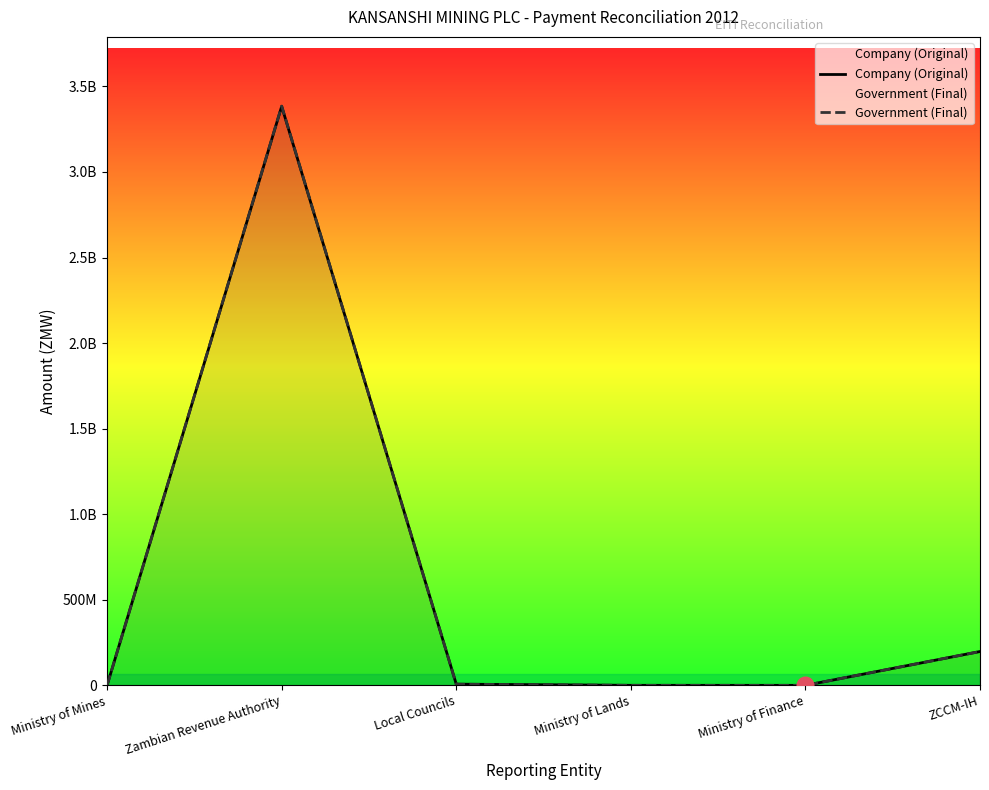

Where is the first local maximum for Company (Original)?

Zambian Revenue Authority